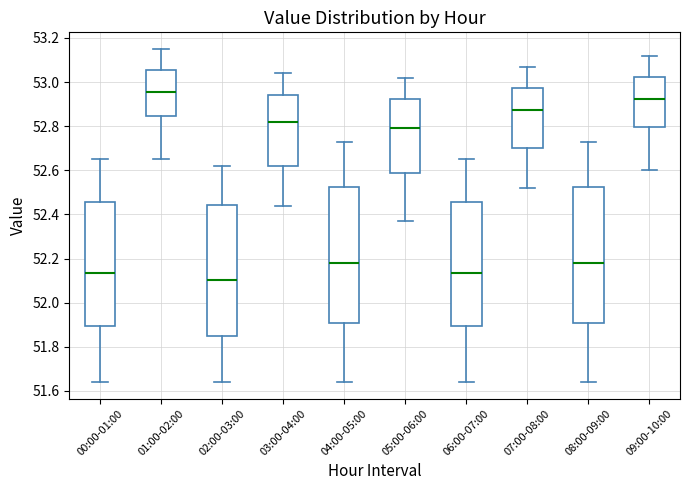

Reading left to right, transcribe this box plot: for each box, give where its median line is, the range the box spans, and where its two whiskers end, as read against the y-axis. The values are not printed on the chart, so give them approximately, as read against the axis.

00:00-01:00: median 52.14, box 51.90 to 52.46, whiskers 51.64 to 52.66
01:00-02:00: median 52.96, box 52.84 to 53.06, whiskers 52.66 to 53.16
02:00-03:00: median 52.10, box 51.86 to 52.44, whiskers 51.64 to 52.62
03:00-04:00: median 52.82, box 52.62 to 52.94, whiskers 52.44 to 53.04
04:00-05:00: median 52.18, box 51.90 to 52.52, whiskers 51.64 to 52.74
05:00-06:00: median 52.80, box 52.60 to 52.92, whiskers 52.38 to 53.02
06:00-07:00: median 52.14, box 51.90 to 52.46, whiskers 51.64 to 52.66
07:00-08:00: median 52.88, box 52.70 to 52.98, whiskers 52.52 to 53.08
08:00-09:00: median 52.18, box 51.90 to 52.52, whiskers 51.64 to 52.74
09:00-10:00: median 52.92, box 52.80 to 53.02, whiskers 52.60 to 53.12